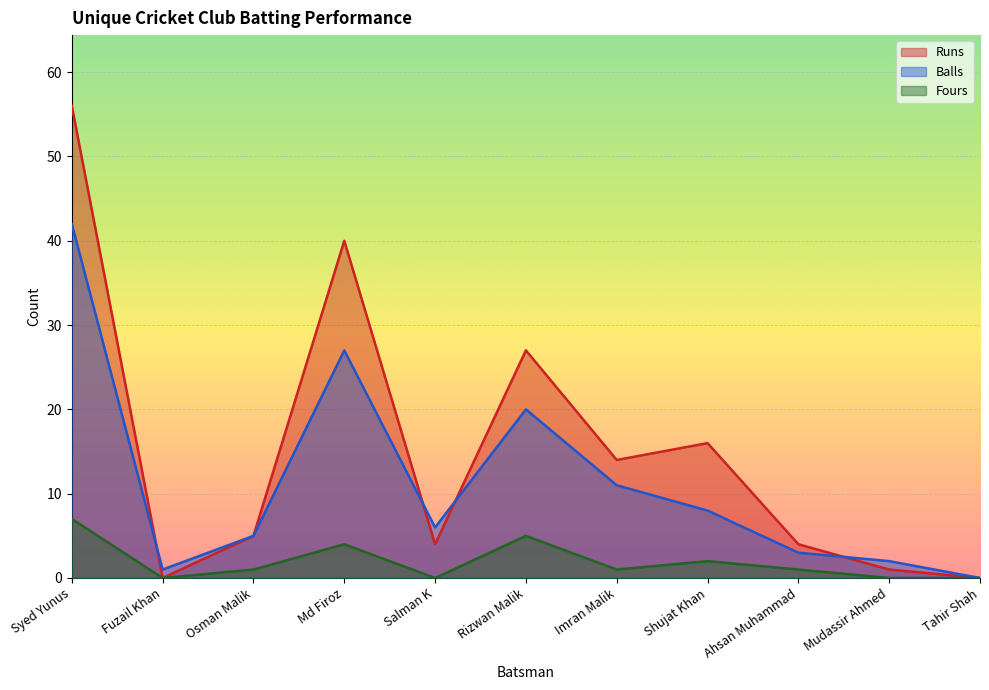

How many positive values does the Balls series have?

10